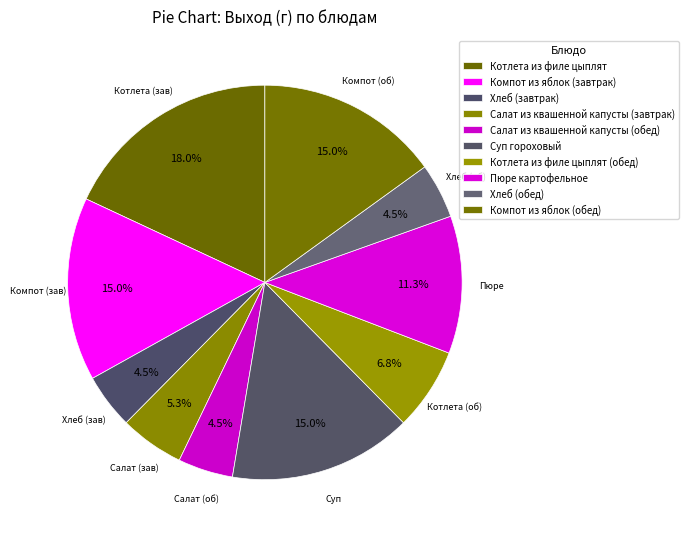

Does any single category account for the majority?

No